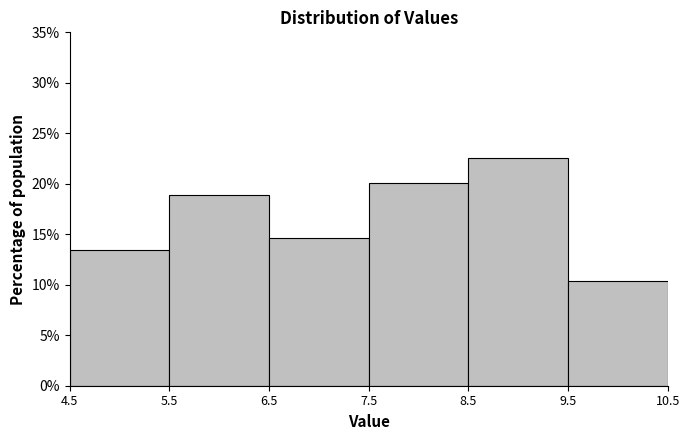

Reading left to right, list every bar in this chart as the range it spans on the x-axis followed by its height. The values are not printed on the chart, so give them approximately, as read against the axis.

4.5 to 5.5: 13.5
5.5 to 6.5: 19.0
6.5 to 7.5: 14.5
7.5 to 8.5: 20.0
8.5 to 9.5: 22.5
9.5 to 10.5: 10.5